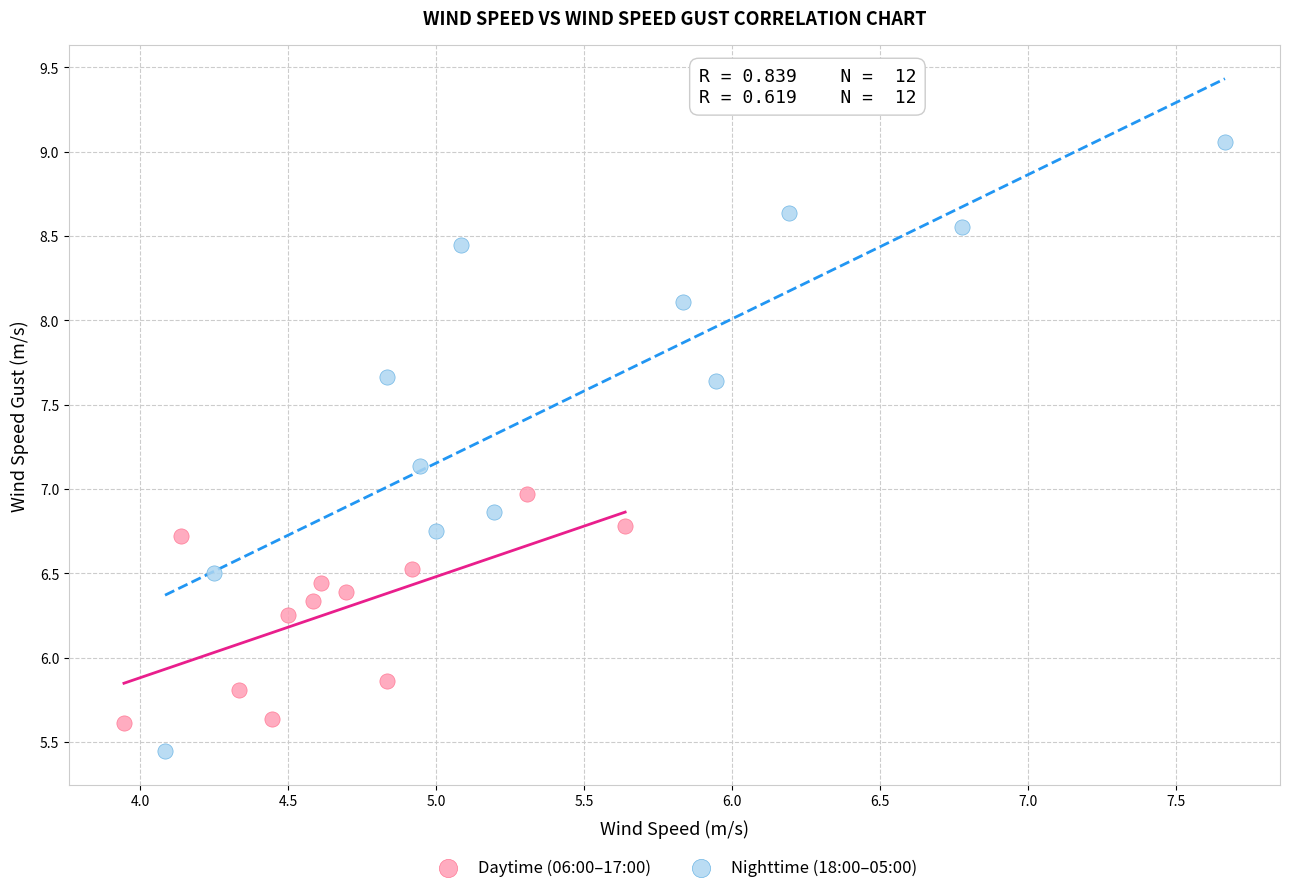

Which series has the widest spread of Y values?

Nighttime (18:00–05:00)